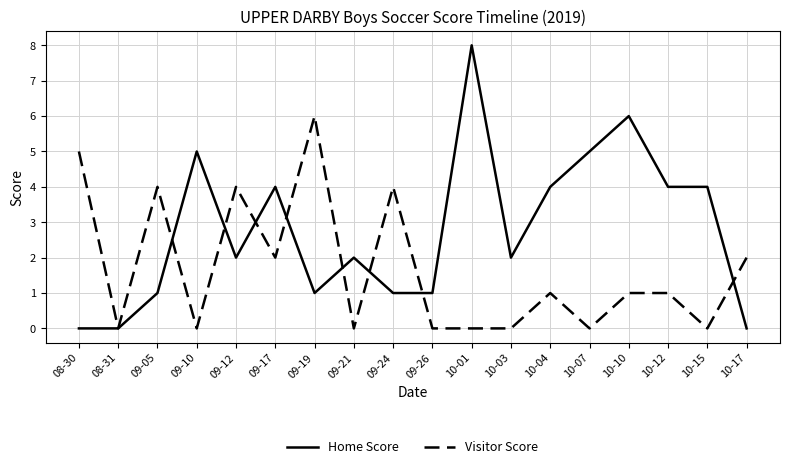

Read the Visitor Score value at 09-05.

4